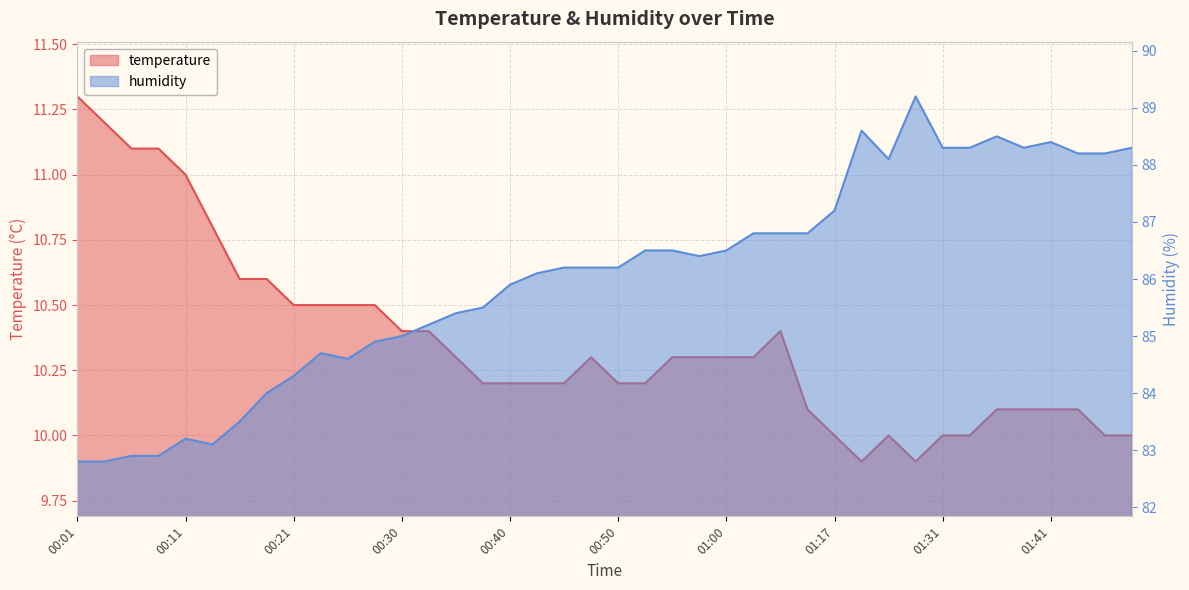

What is the difference between the maximum and minimum values in the humidity series?

6.4